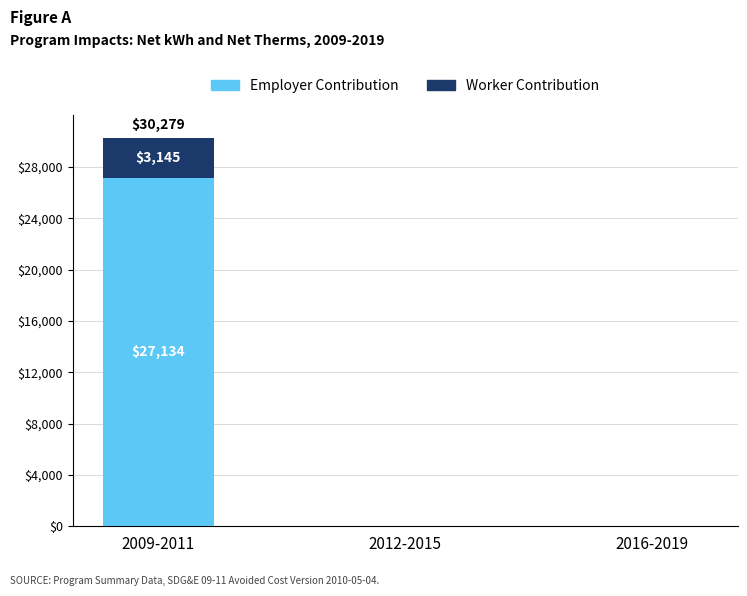

Are the bars grouped side by side (vs. stacked)?

No